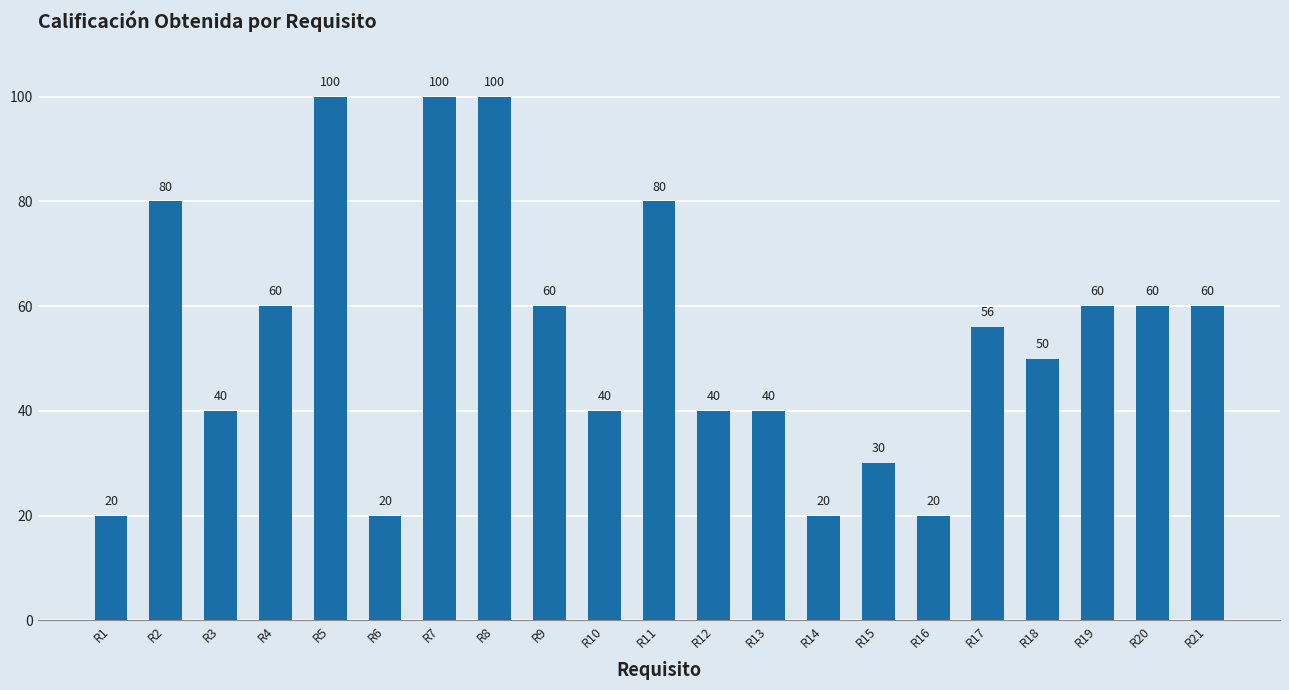

Between R18 and R7, which is larger?

R7